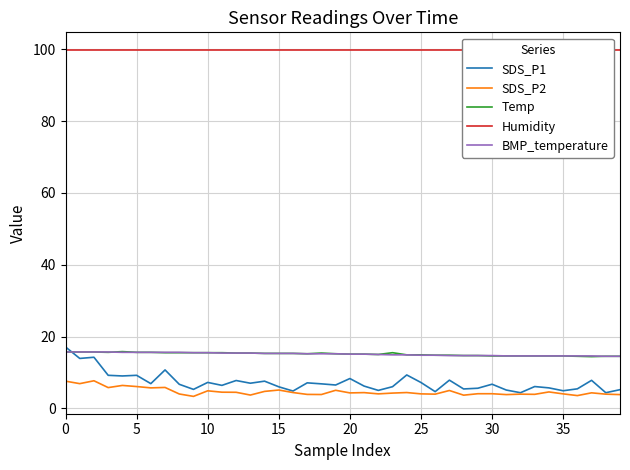

What is the total value across all series at 39?

137.9